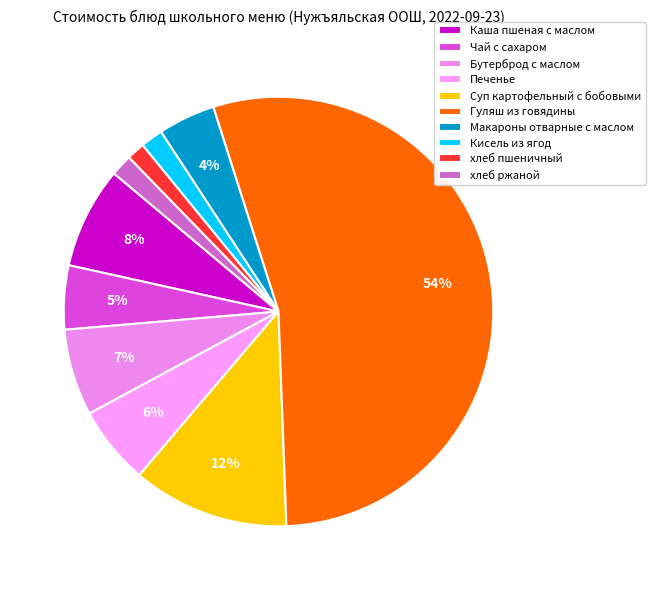

What percentage is the Кисель из ягод slice, to the nearest percent?

2%